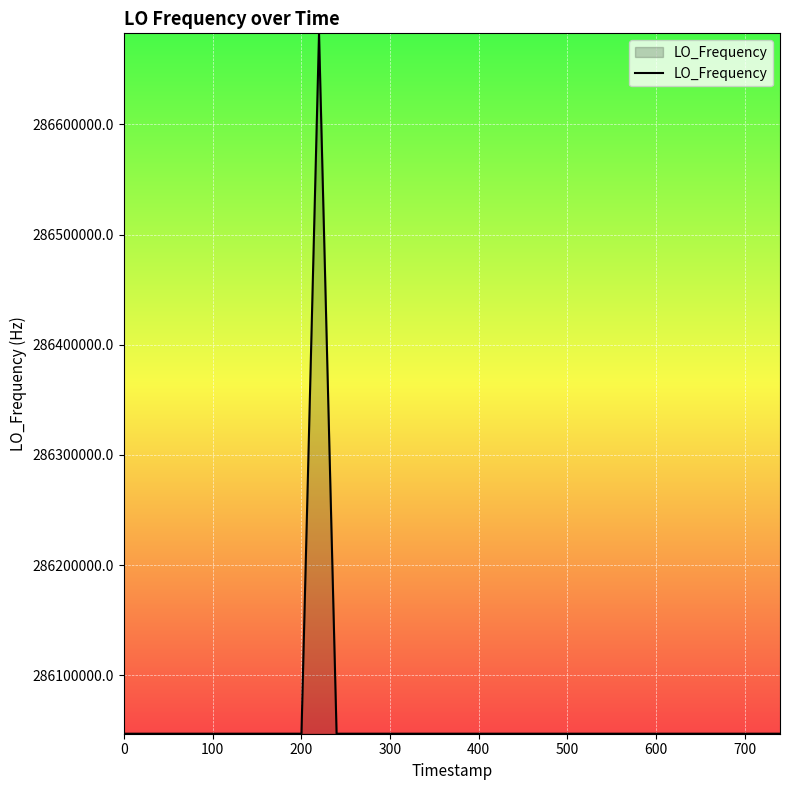

What is the smallest value displayed?

286046995.1